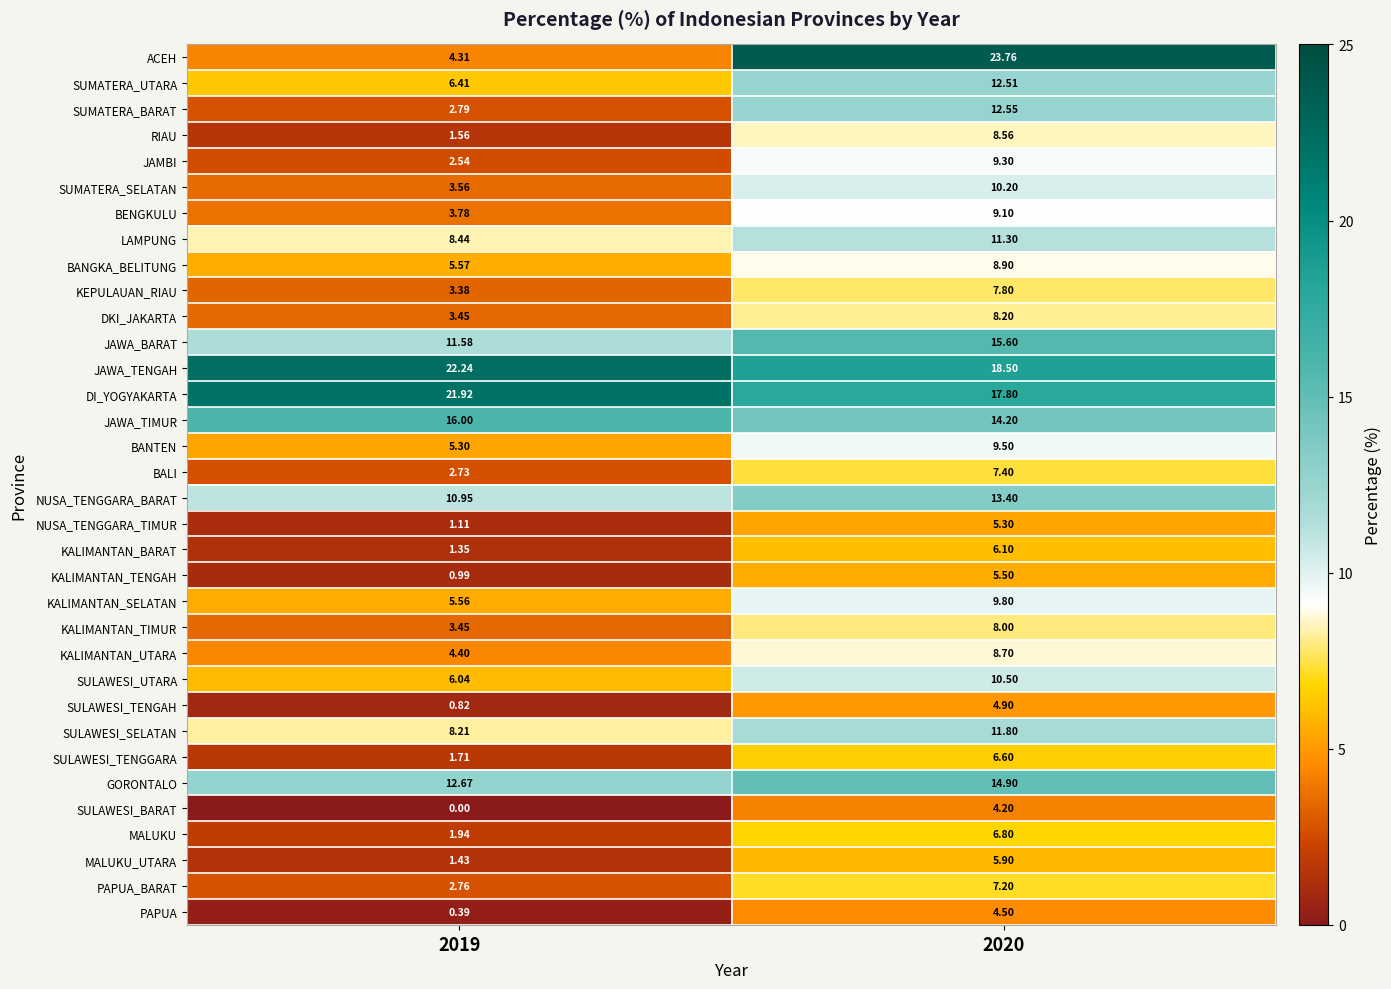

Which series changed the most between 2019 and 2020?

ACEH